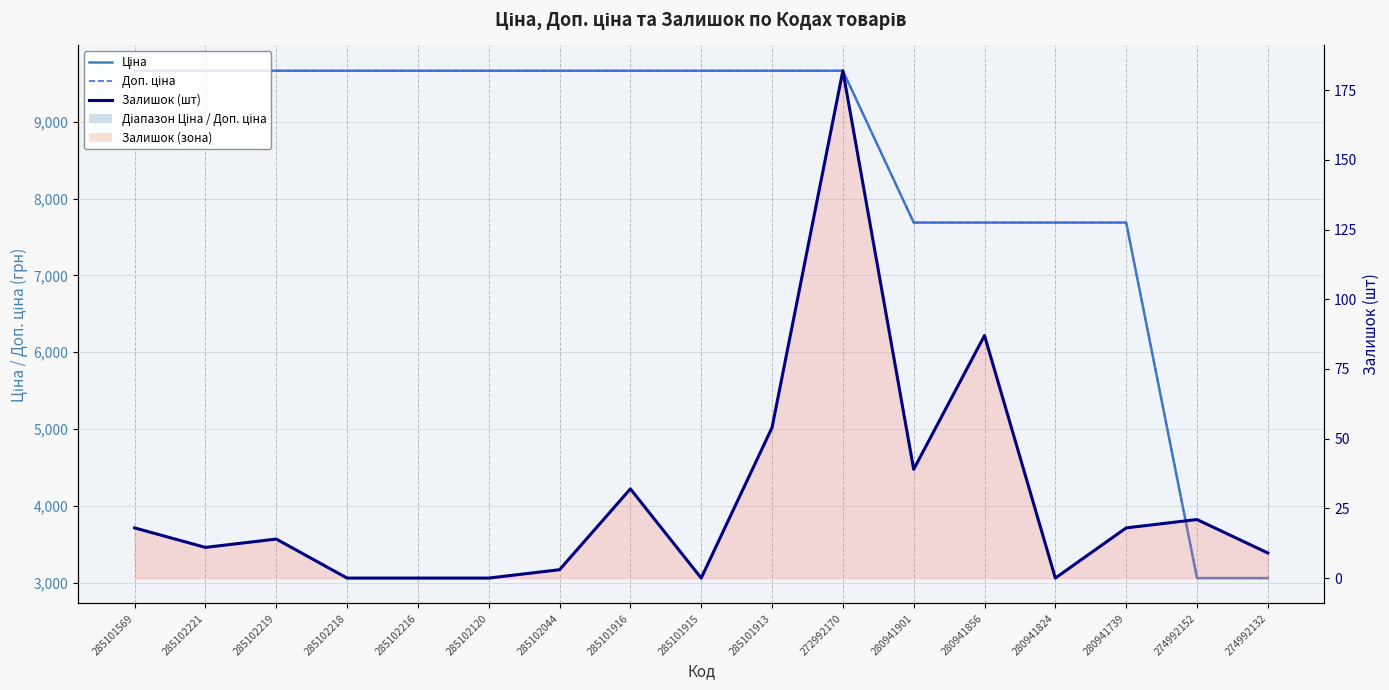

Reading left to right, list all the values displayed in this chart.

Ціна: 9664.7	9664.7	9664.7	9664.7	9664.7	9664.7	9664.7	9664.7	9664.7	9664.7	9664.7	7688.0	7688.0	7688.0	7688.0	3059.7	3059.7
Доп. ціна: 9664.7	9664.7	9664.7	9664.7	9664.7	9664.7	9664.7	9664.7	9664.7	9664.7	9664.7	7688.0	7688.0	7688.0	7688.0	3060.0	3060.0
Залишок (шт): 18.0	11.0	14.0	0.0	0.0	0.0	3.0	32.0	0.0	54.0	182.0	39.0	87.0	0.0	18.0	21.0	9.0